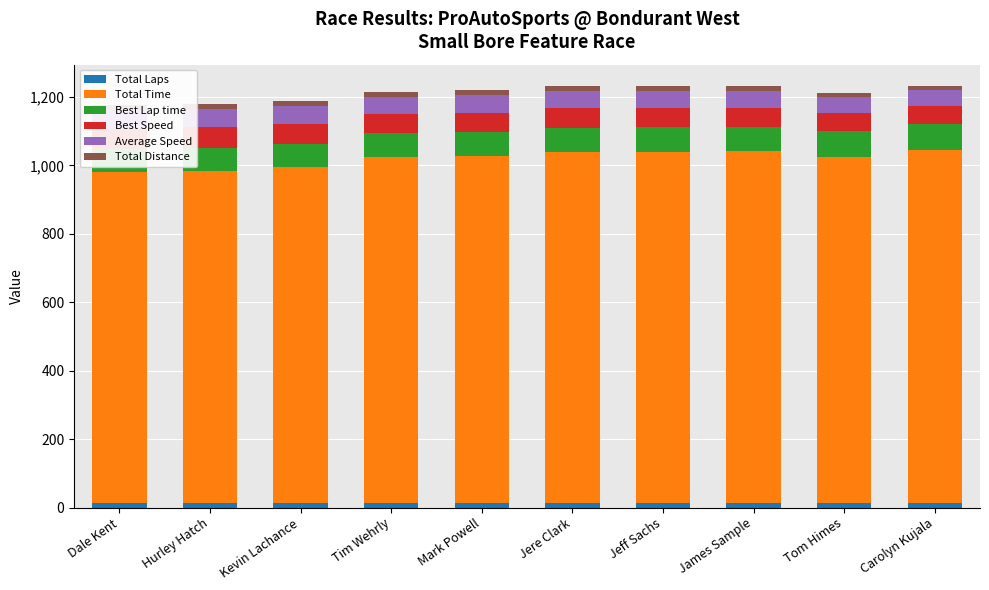

Is it true that Best Lap time equals 75.7 at Tom Himes?

True